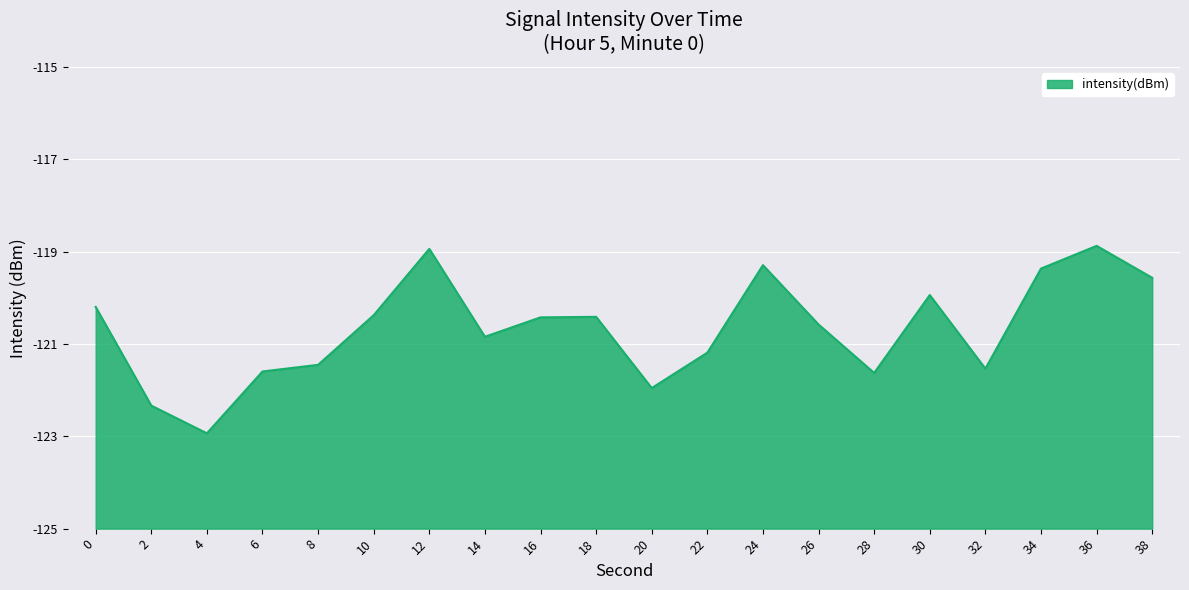

Which has a higher value, 8 or 22?

22